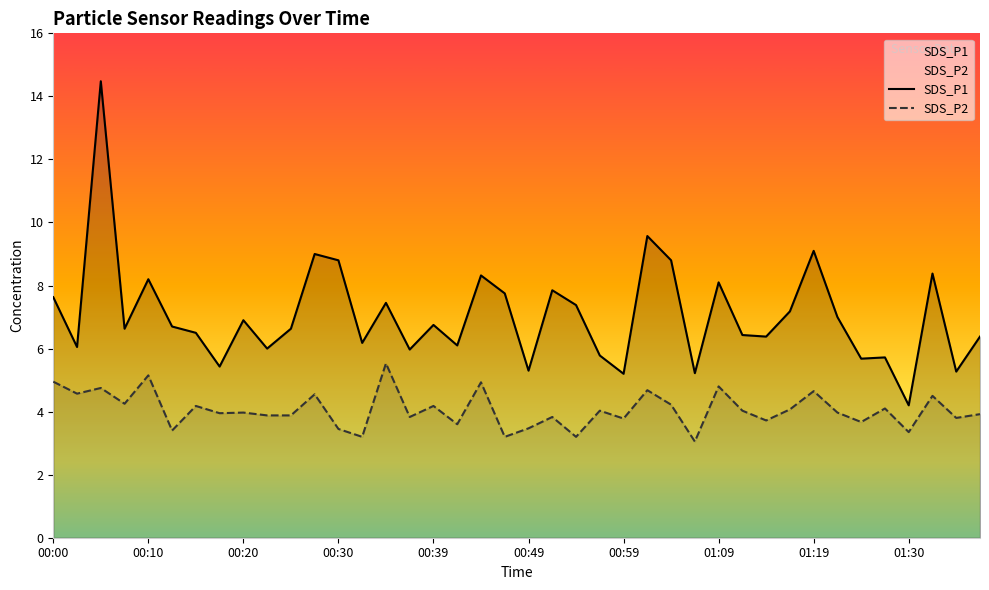

How many values in the SDS_P1 series are below 6?

10